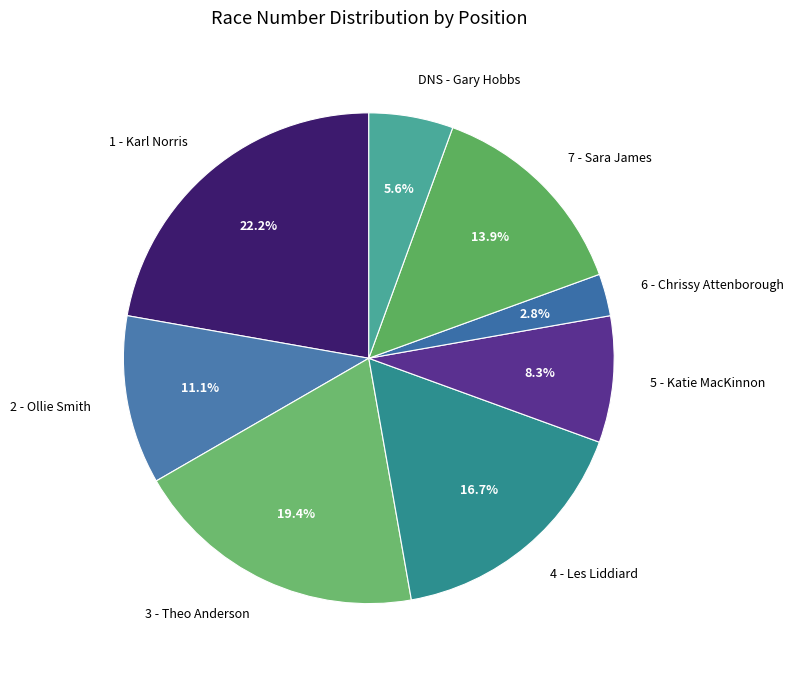

Is it true that 4 - Les Liddiard is 17% of the pie?

True